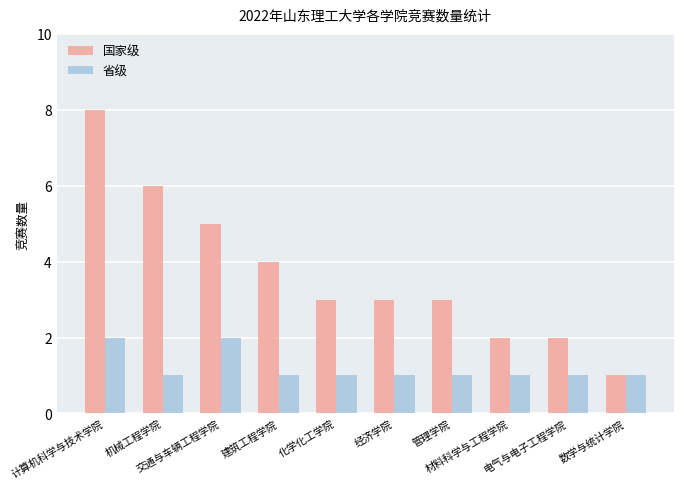

Reading right to left, transcribe all the data shown in this chart.

国家级: 数学与统计学院=1	电气与电子工程学院=2	材料科学与工程学院=2	管理学院=3	经济学院=3	化学化工学院=3	建筑工程学院=4	交通与车辆工程学院=5	机械工程学院=6	计算机科学与技术学院=8
省级: 数学与统计学院=1	电气与电子工程学院=1	材料科学与工程学院=1	管理学院=1	经济学院=1	化学化工学院=1	建筑工程学院=1	交通与车辆工程学院=2	机械工程学院=1	计算机科学与技术学院=2